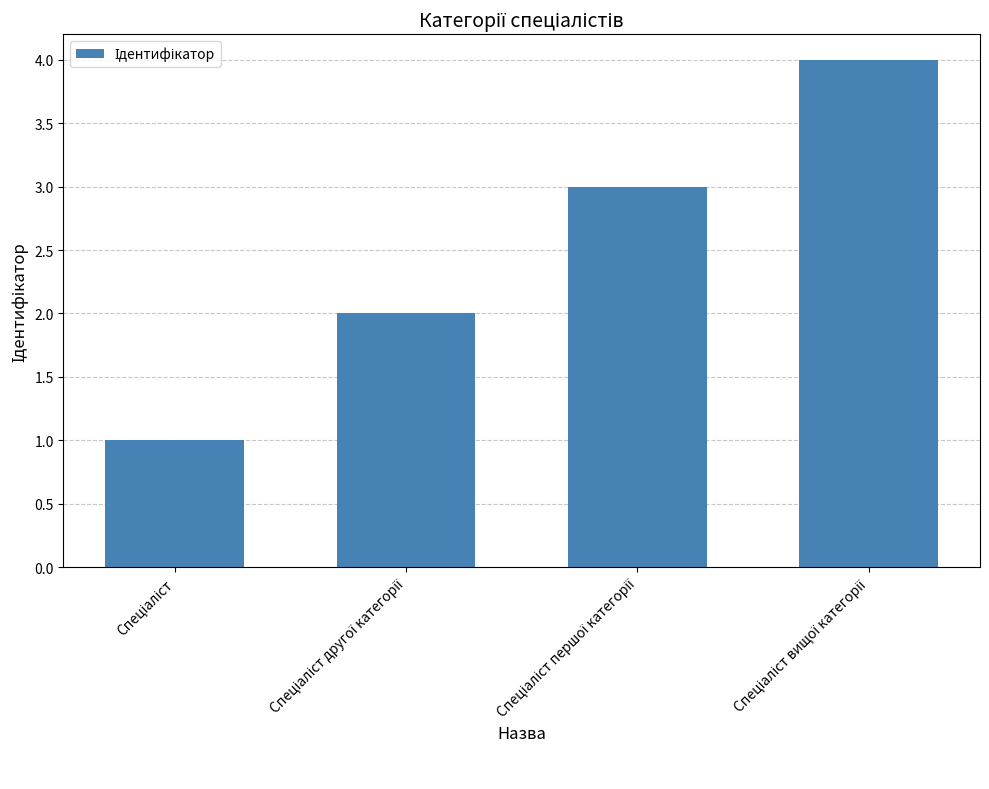

What is the maximum value shown in the chart?

4